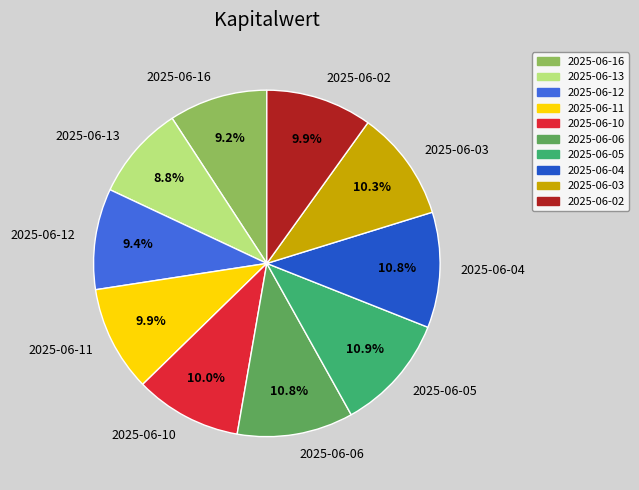

Does 2025-06-06 account for over 50% of the chart?

No